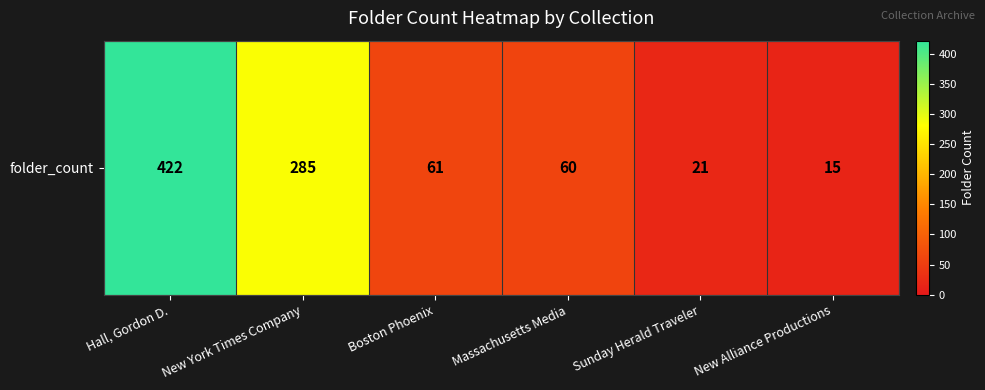

Reading right to left, what are all the values shown in this chart?

New Alliance Productions=15	Sunday Herald Traveler=21	Massachusetts Media=60	Boston Phoenix=61	New York Times Company=285	Hall, Gordon D.=422